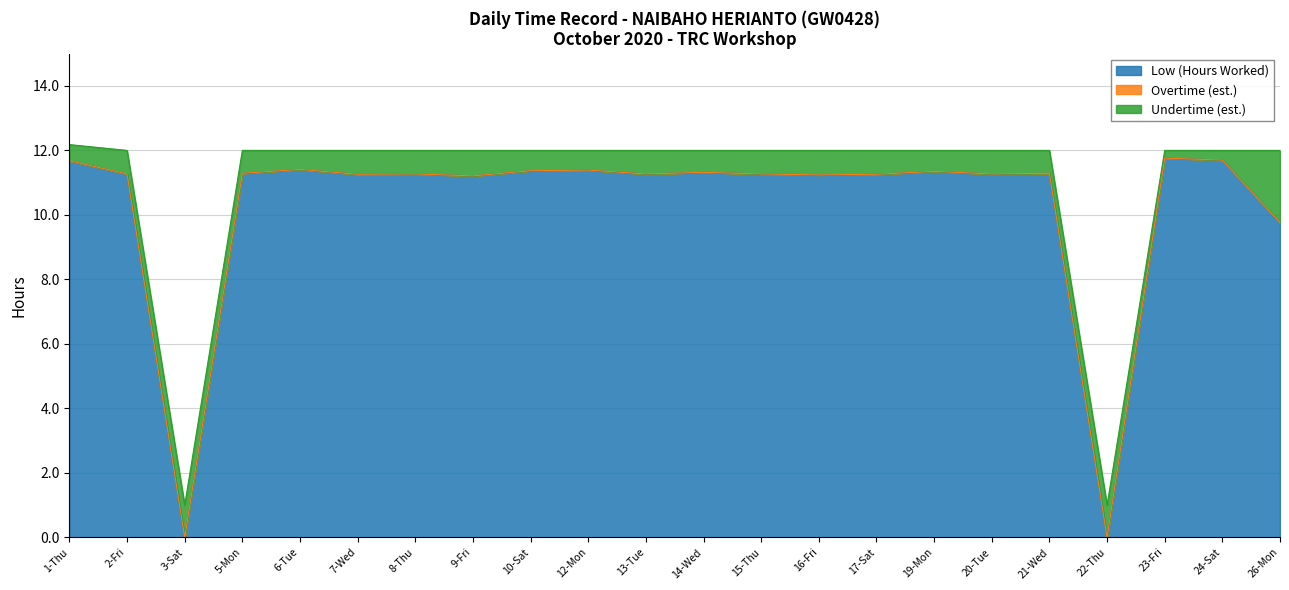

What is the value of the Undertime (est.) point at the 8th from the left?

0.8